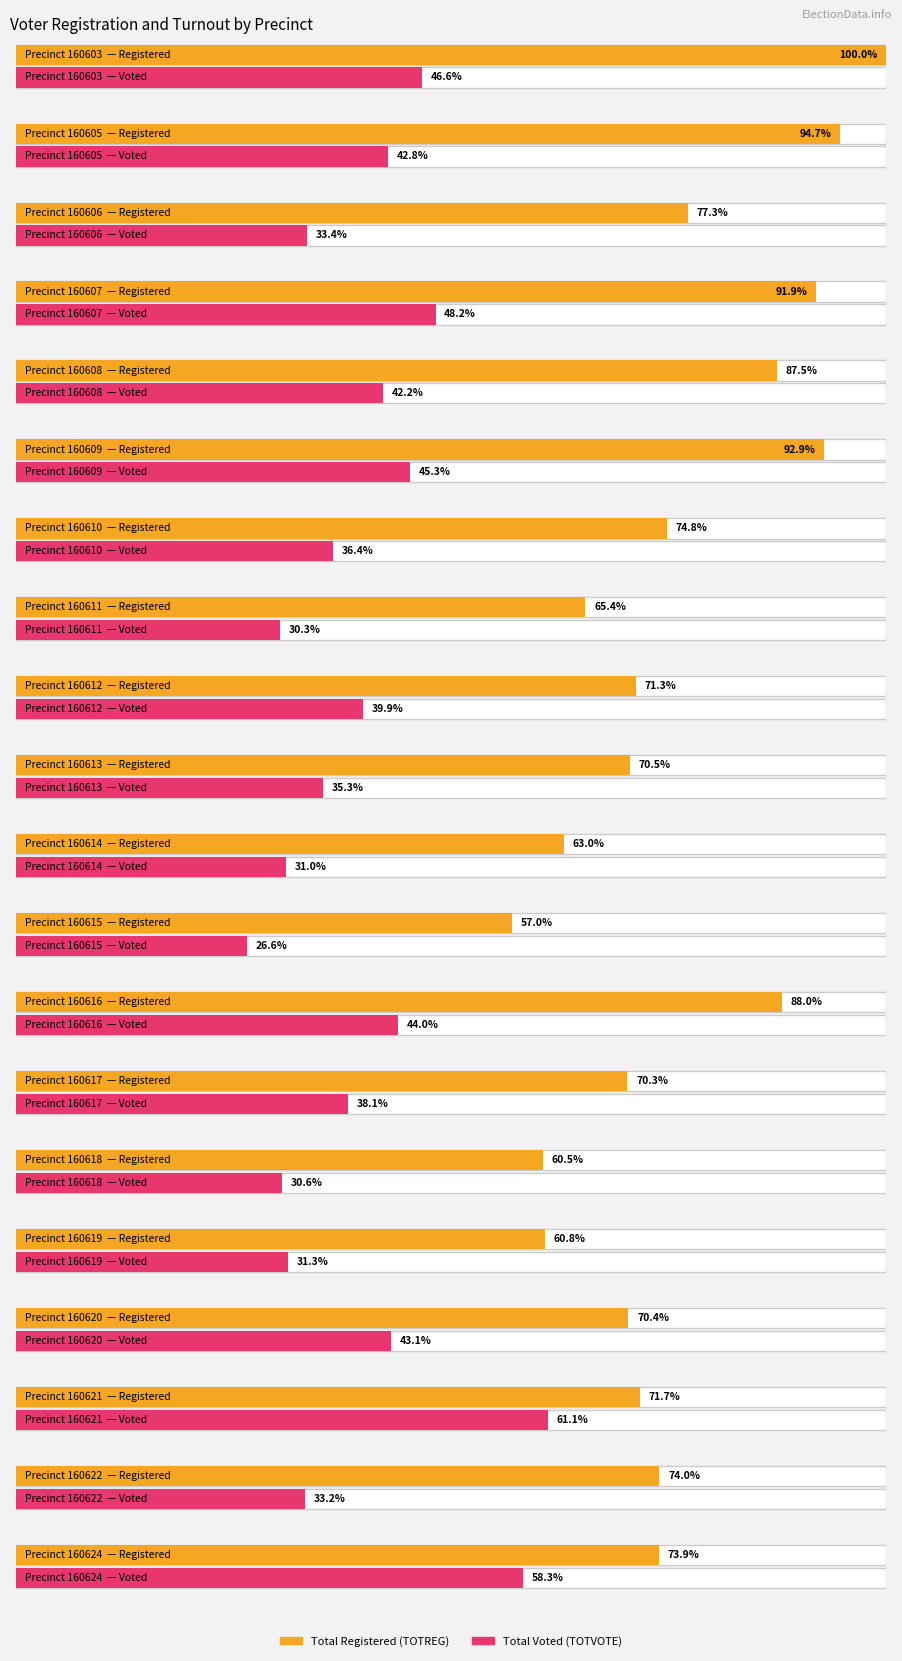

Which series has the largest total across all categories?

TOTREG